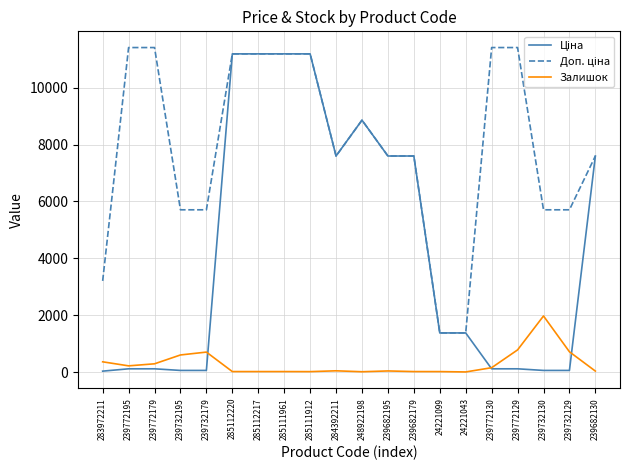

Is it true that Залишок equals 17.0 at 239682179?

True